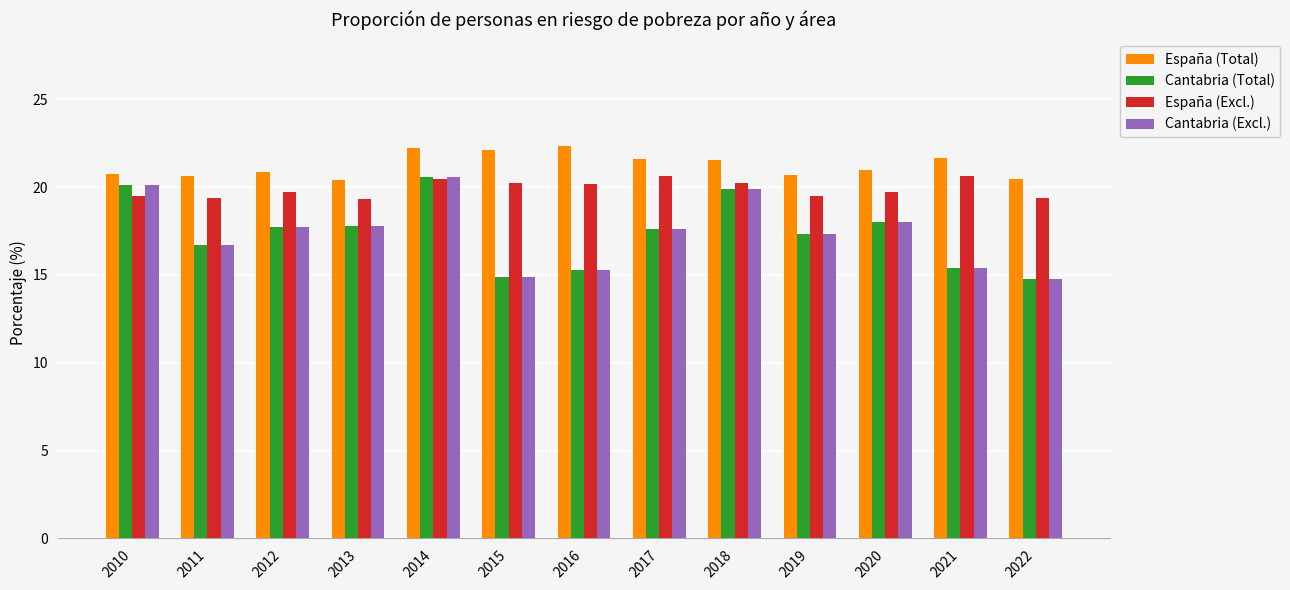

Is it true that España (Total) equals 22.4 at 2016?

True